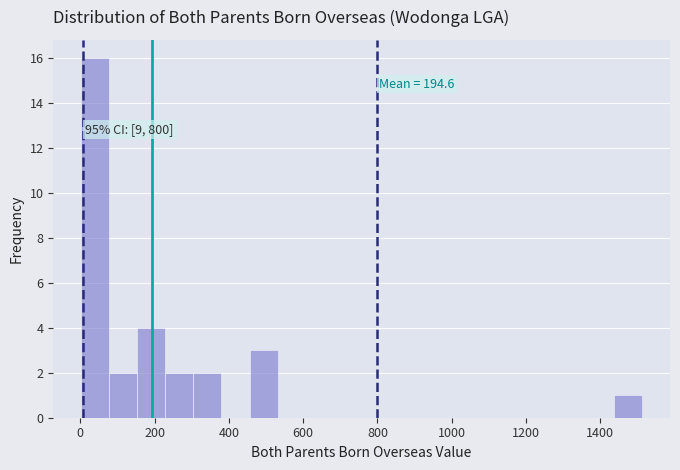

Read against the x-axis, roughly where is the centre of the tallest bar?

40